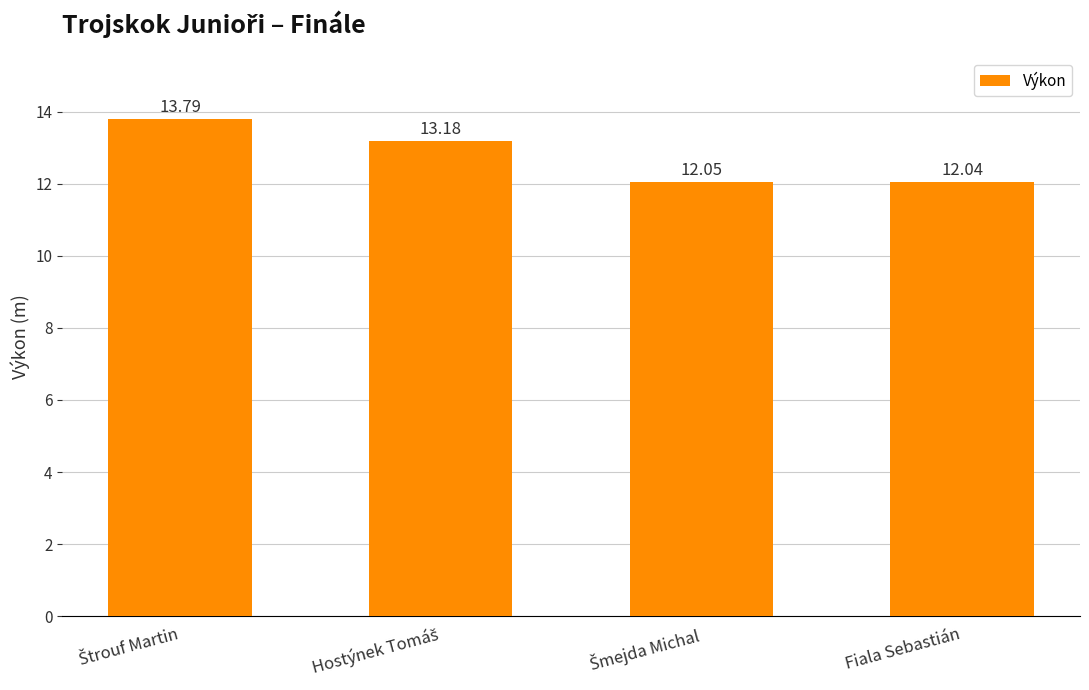

What is the value of the 4th bar from the left?

12.0